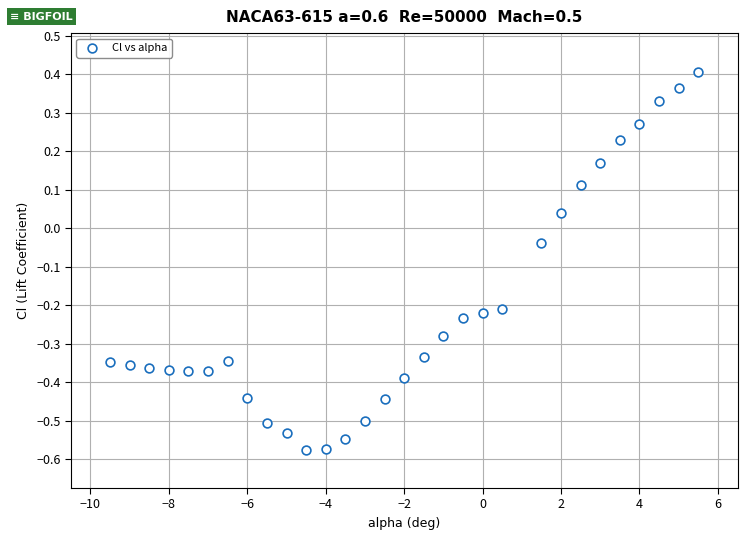

What is the range of Y values (max minus min)?

1.0